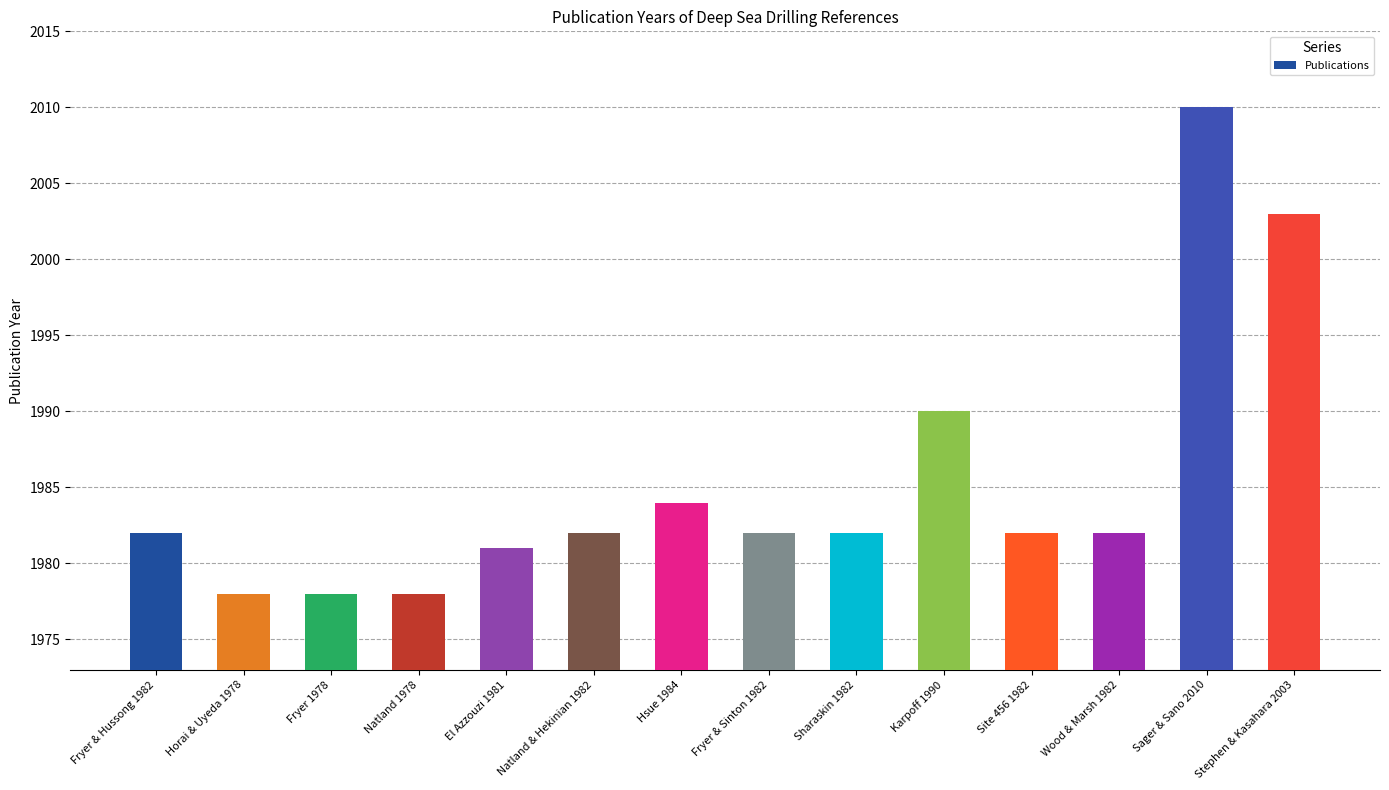

How many categories are shown in the chart?

14